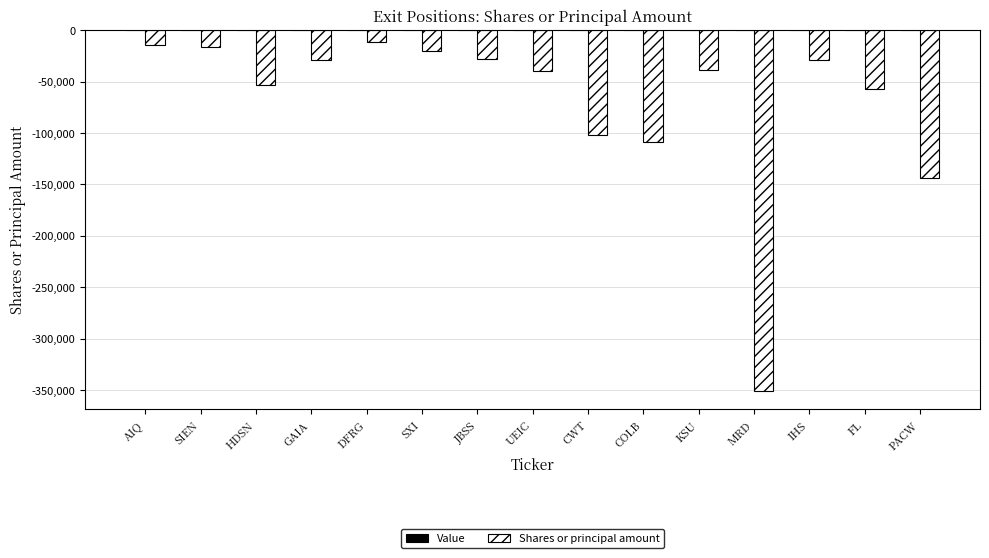

Does the chart contain any negative values?

Yes